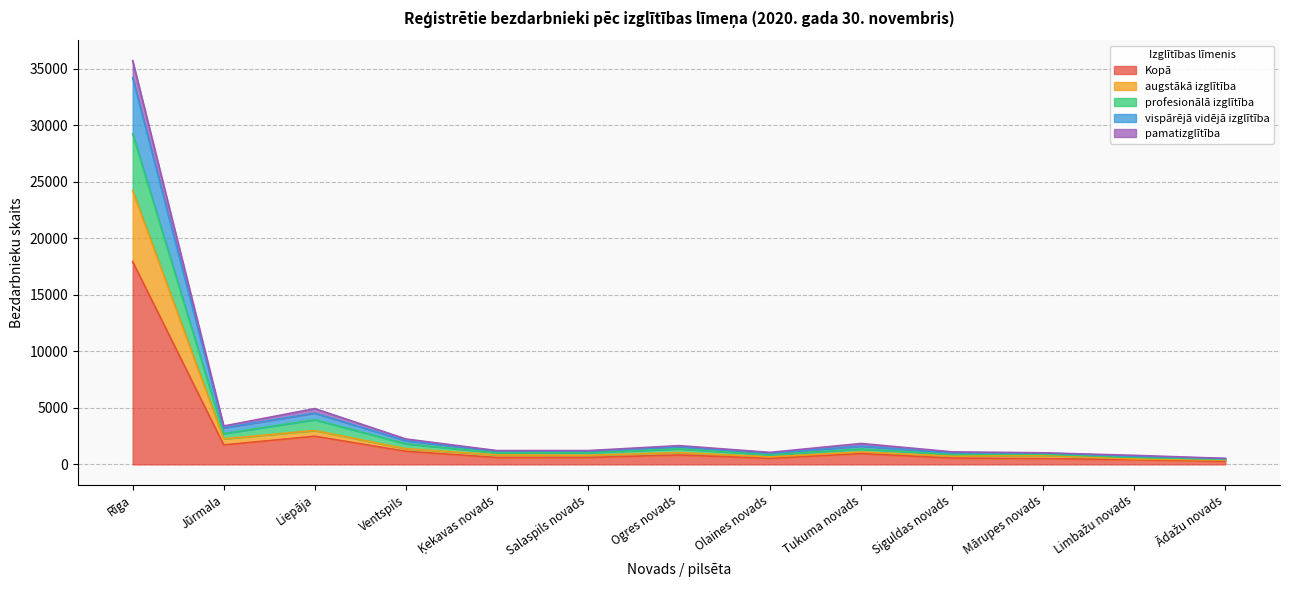

Read the Kopā value at Ogres novads, to the nearest 10.

830